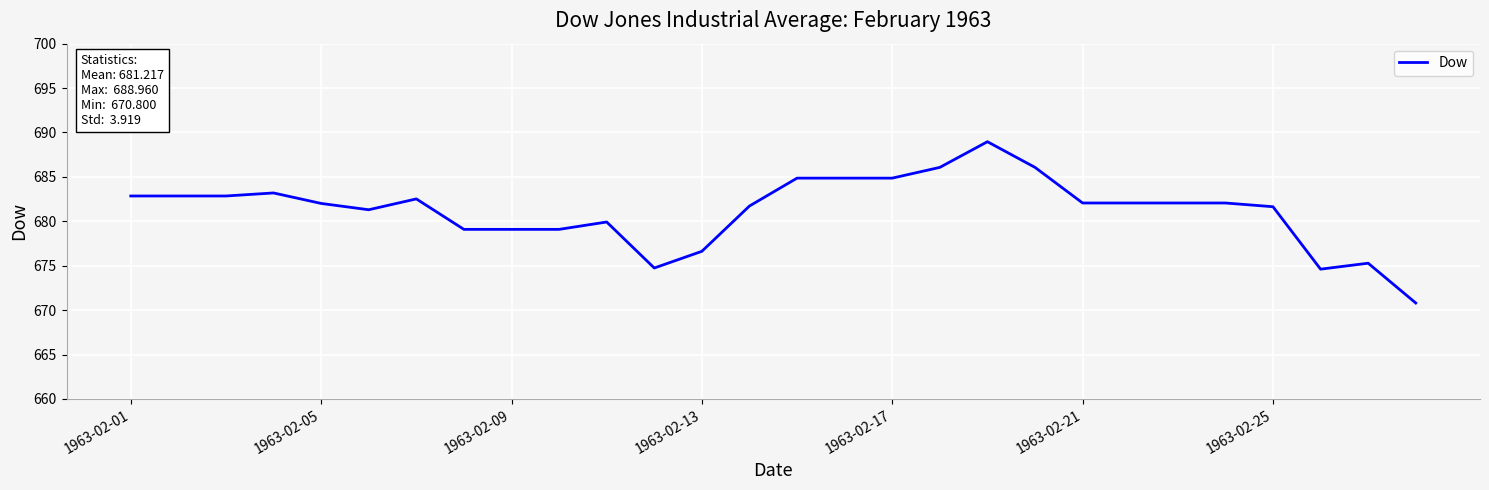

What is the maximum value shown in the chart?

689.0